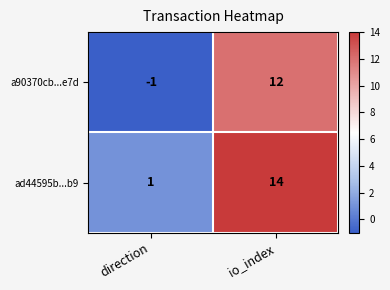

Where is a90370cb...e7d nearest to the value 5?

direction